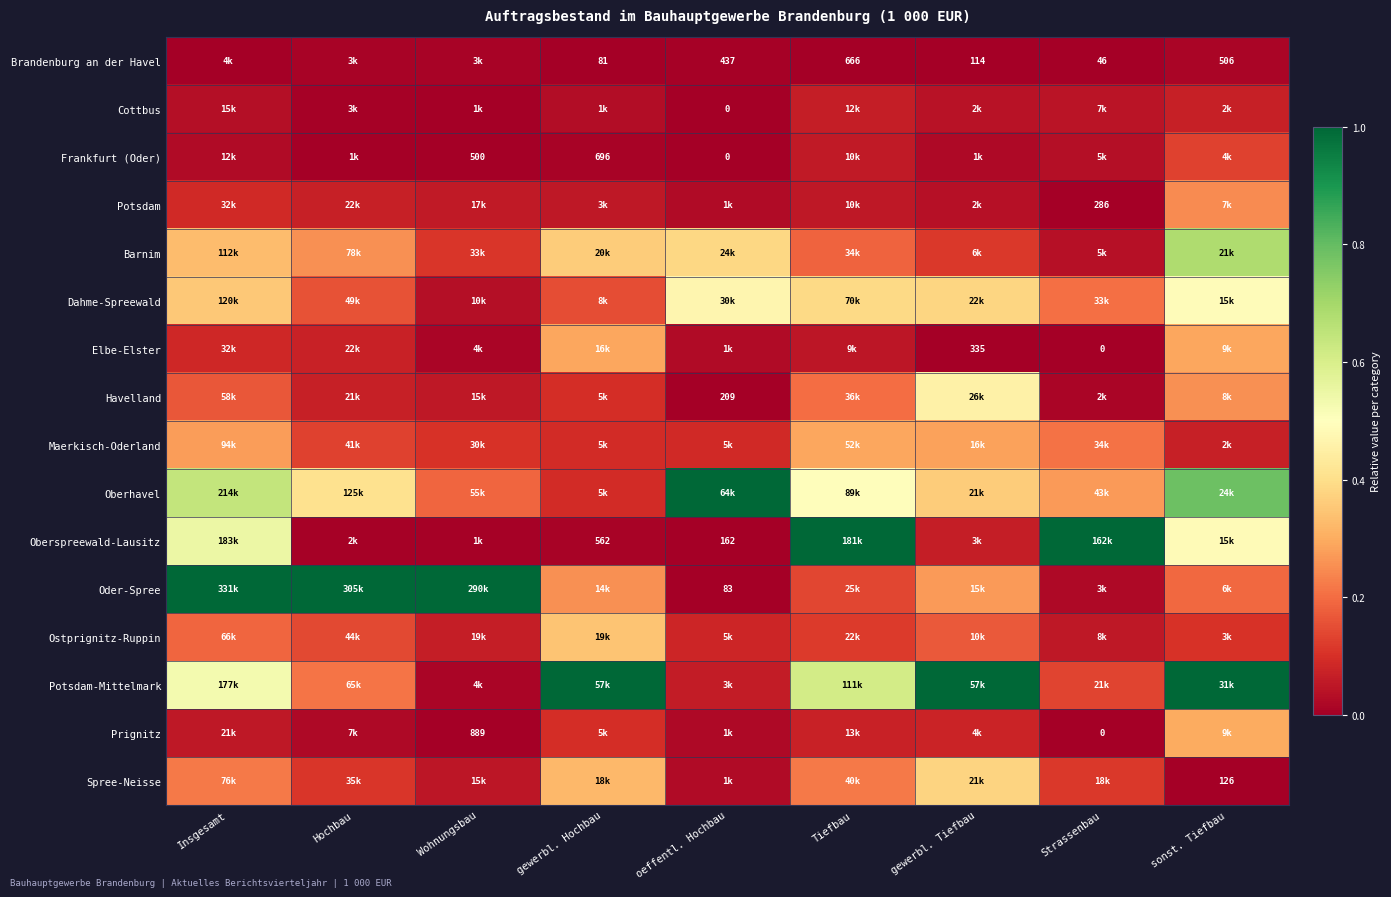

At how many categories does at least one series exceed 0?

9